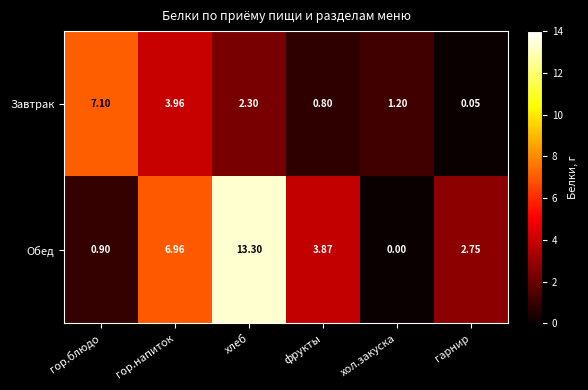

What is the total value across all series at хлеб?

15.6